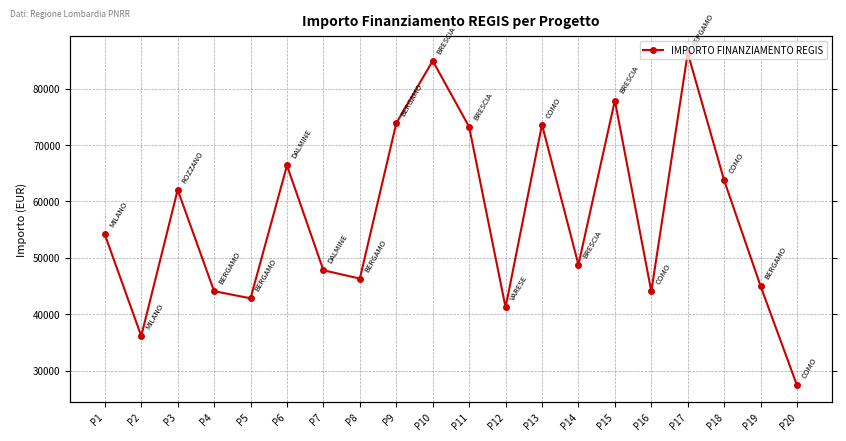

Rank the categories by value from lowest to highest.

P20, P2, P12, P5, P16, P4, P19, P8, P7, P14, P1, P3, P18, P6, P11, P13, P9, P15, P10, P17